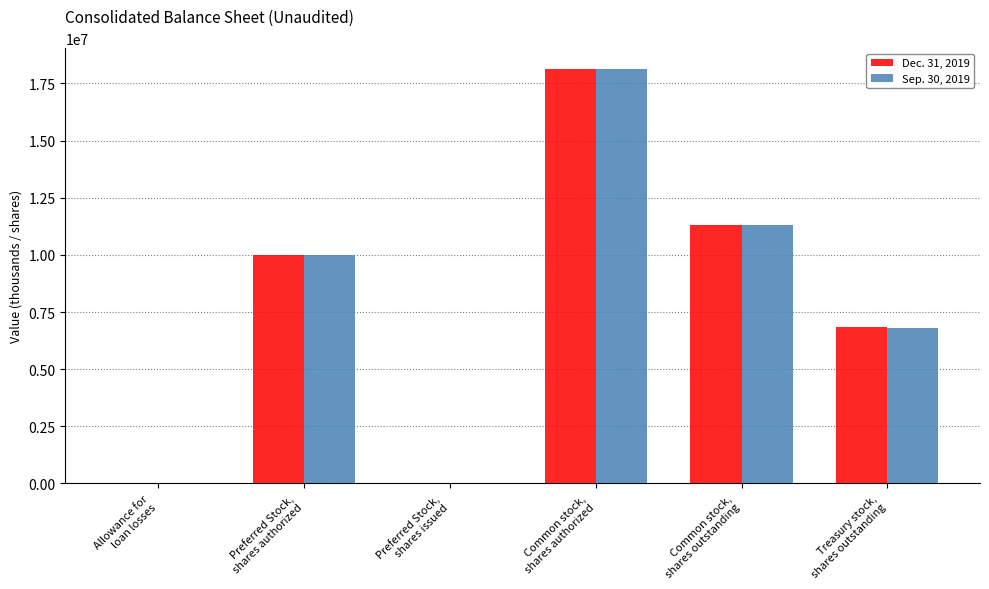

What are all the series names shown in the legend?

Dec. 31, 2019, Sep. 30, 2019